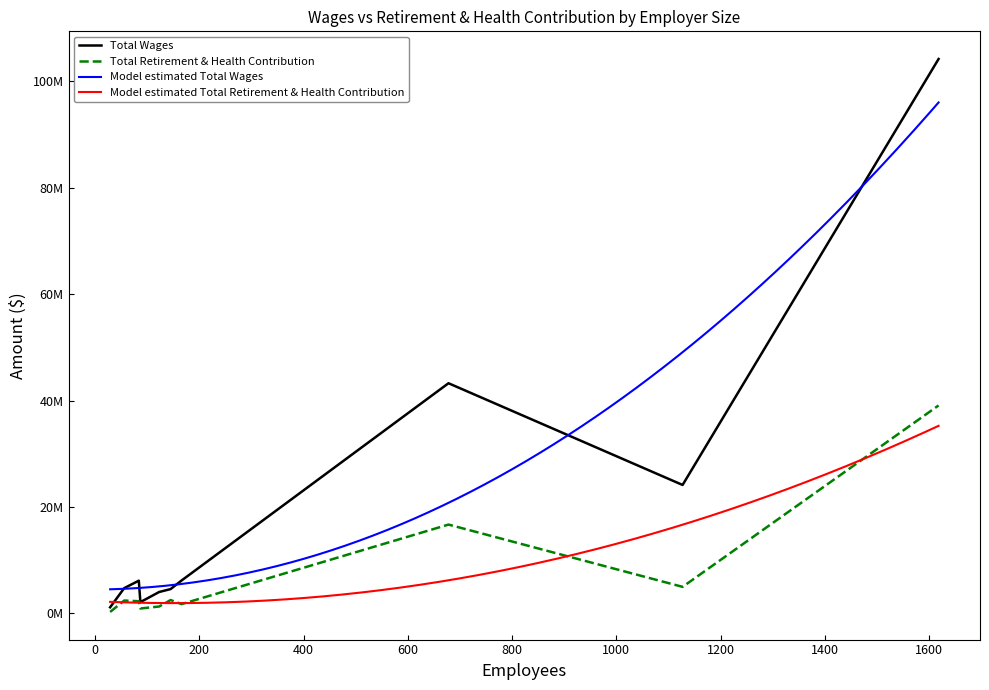

In Total Wages, how many points are higher than both neighbors (excluding endpoints)?

2